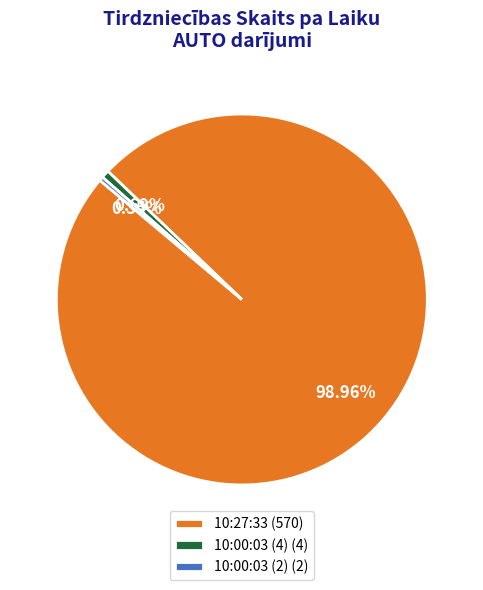

Count the number of slices in the pie.

3